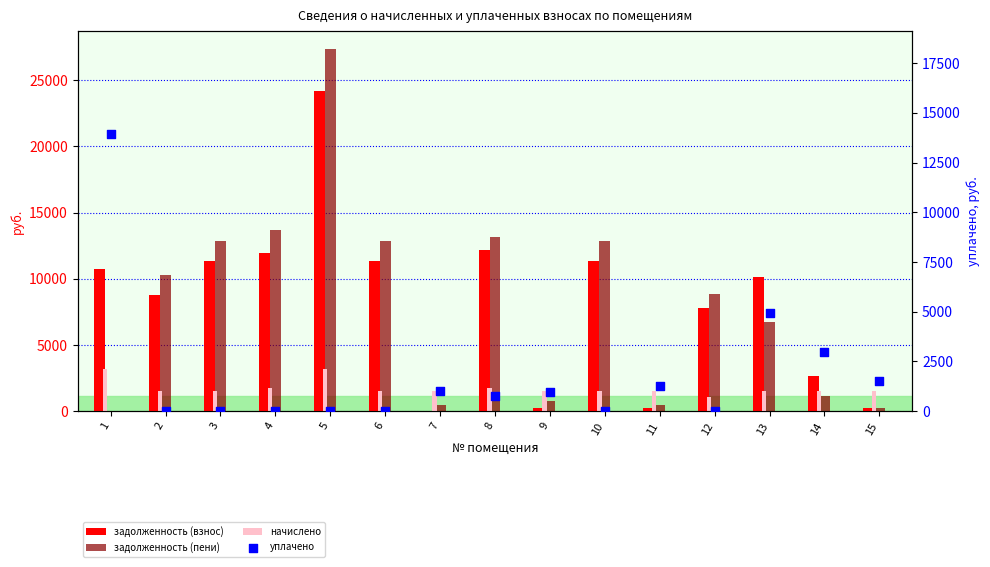

Which series reaches the minimum Y coordinate?

задолженность (пени)